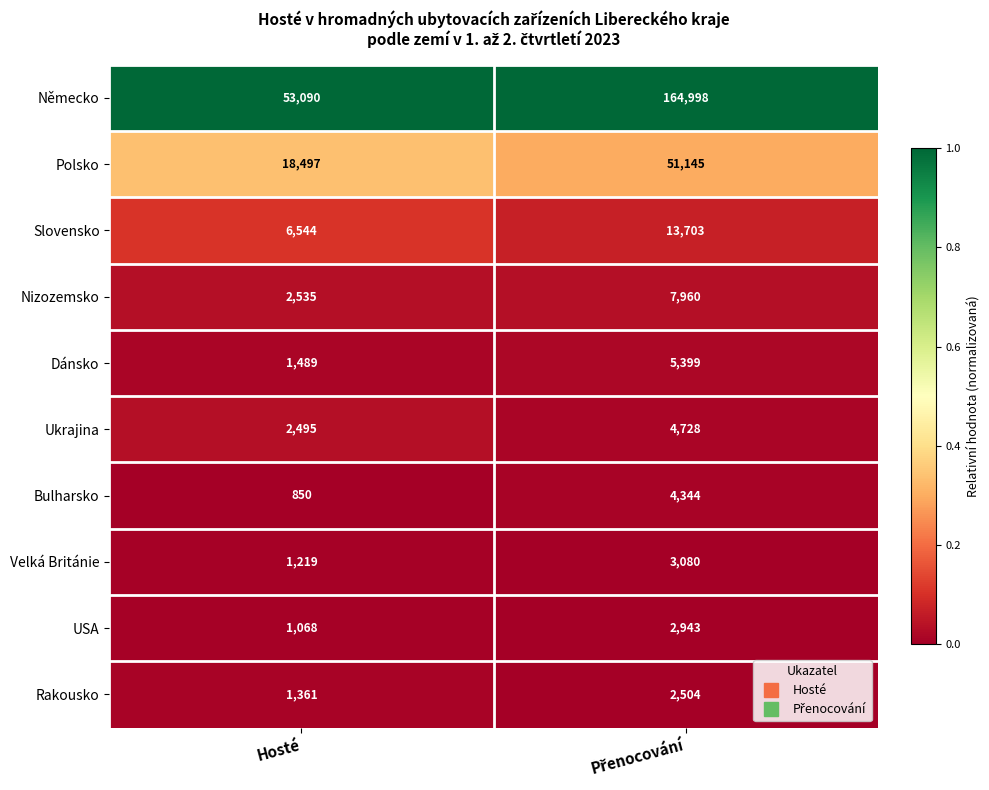

What is the sum of all Německo values?

218088